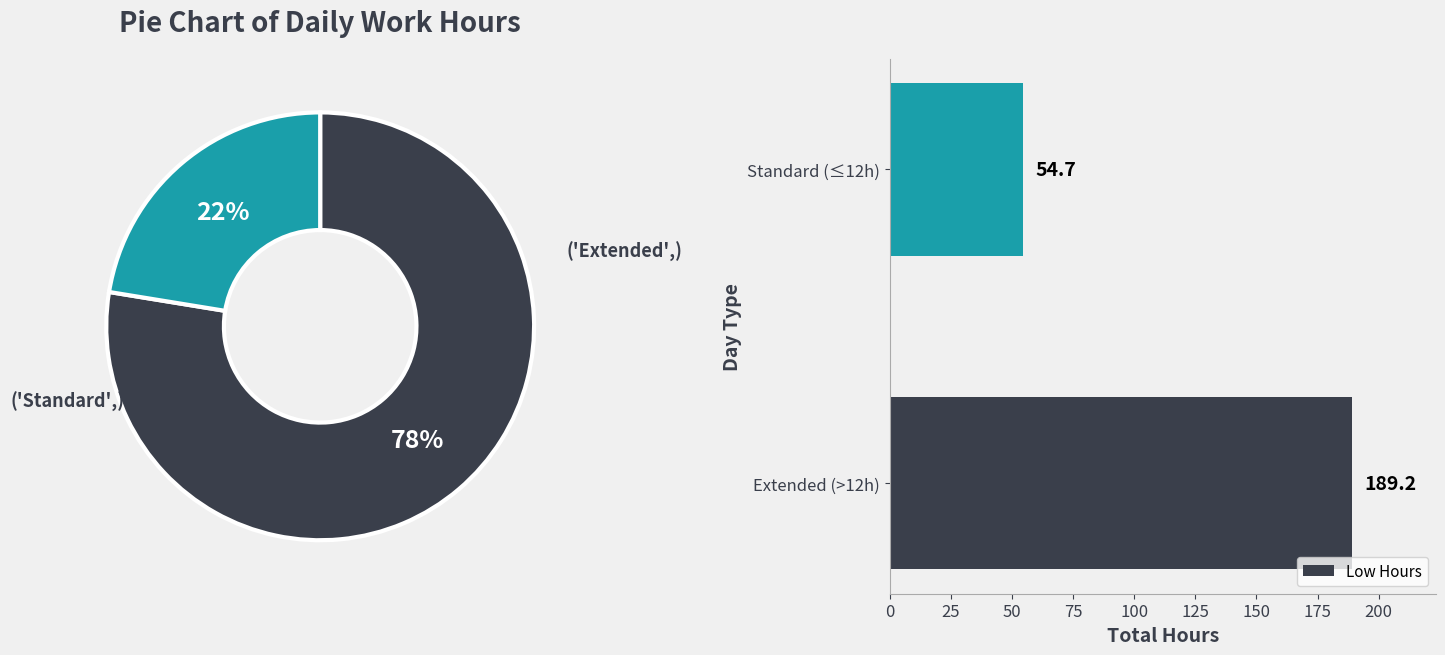

At which label does Low Hours reach its peak?

Extended (>12h)